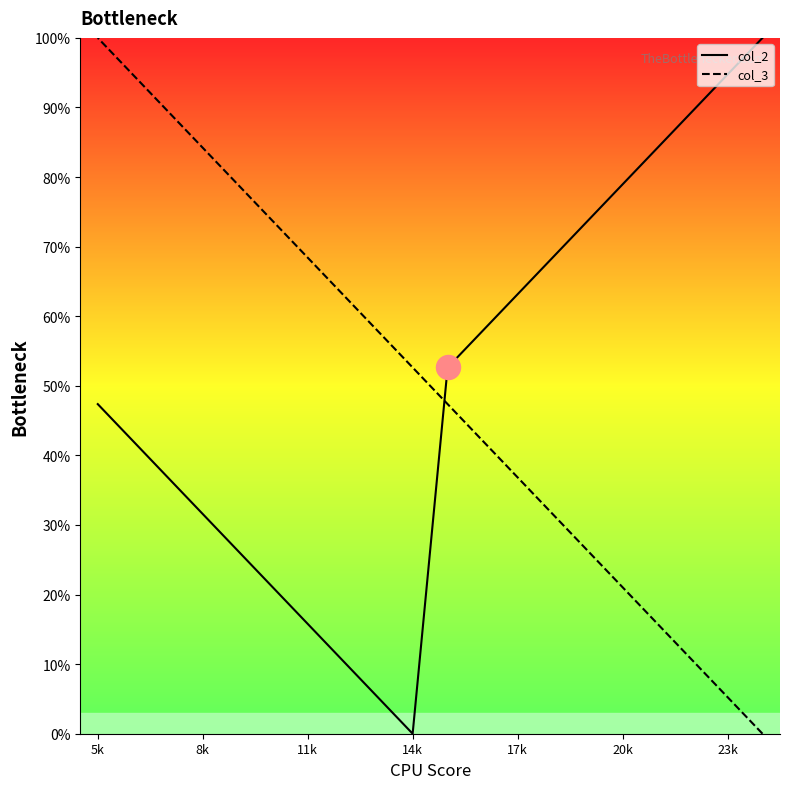

Which series reaches the maximum Y coordinate?

col_2